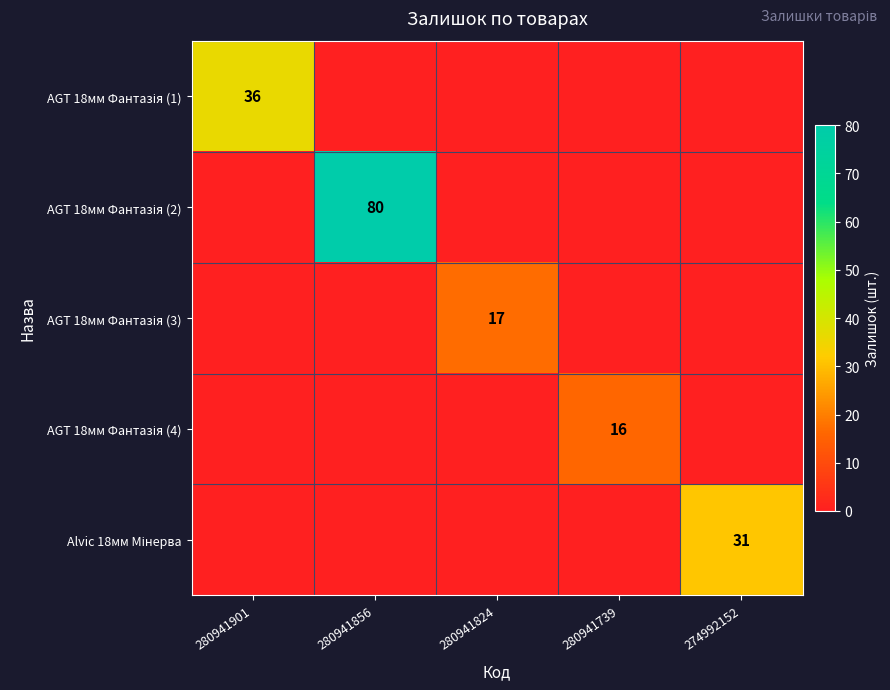

At how many categories does at least one series exceed 70?

1